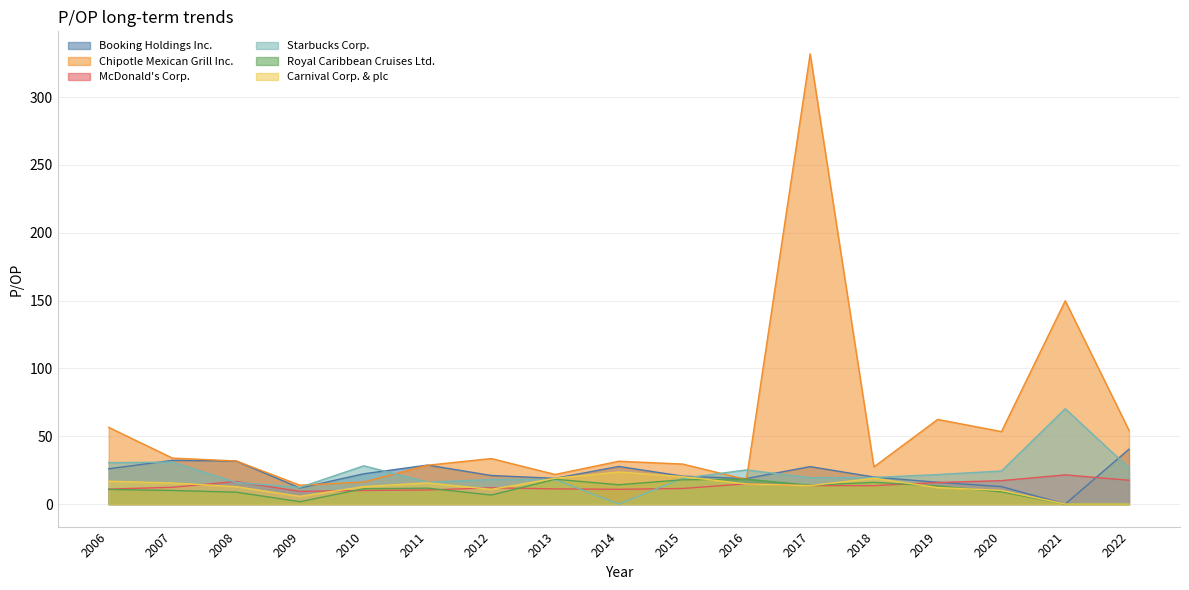

Where does the McDonald's Corp. series first go above 12?

2007